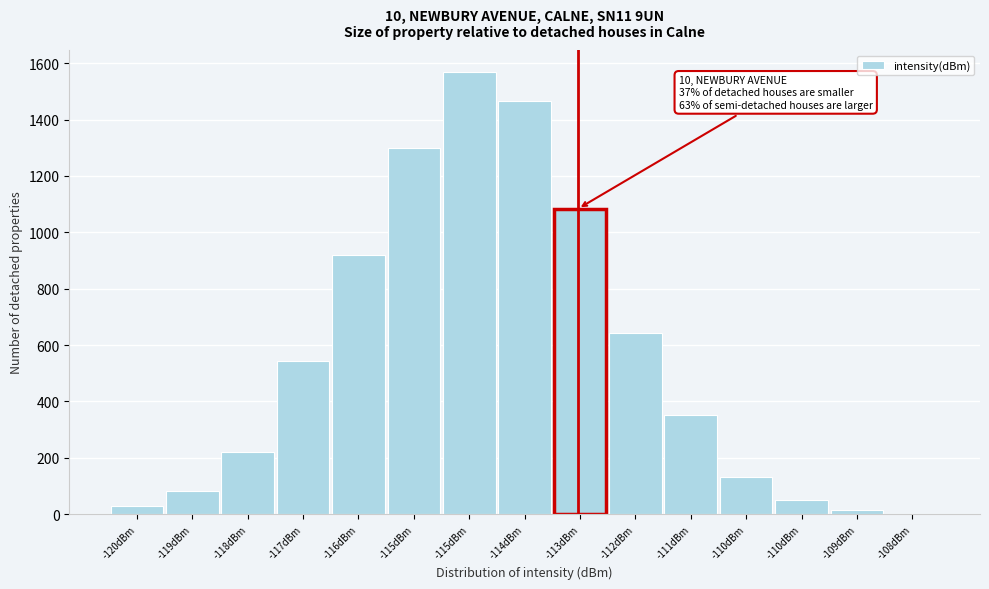

Are the bars horizontal?

No